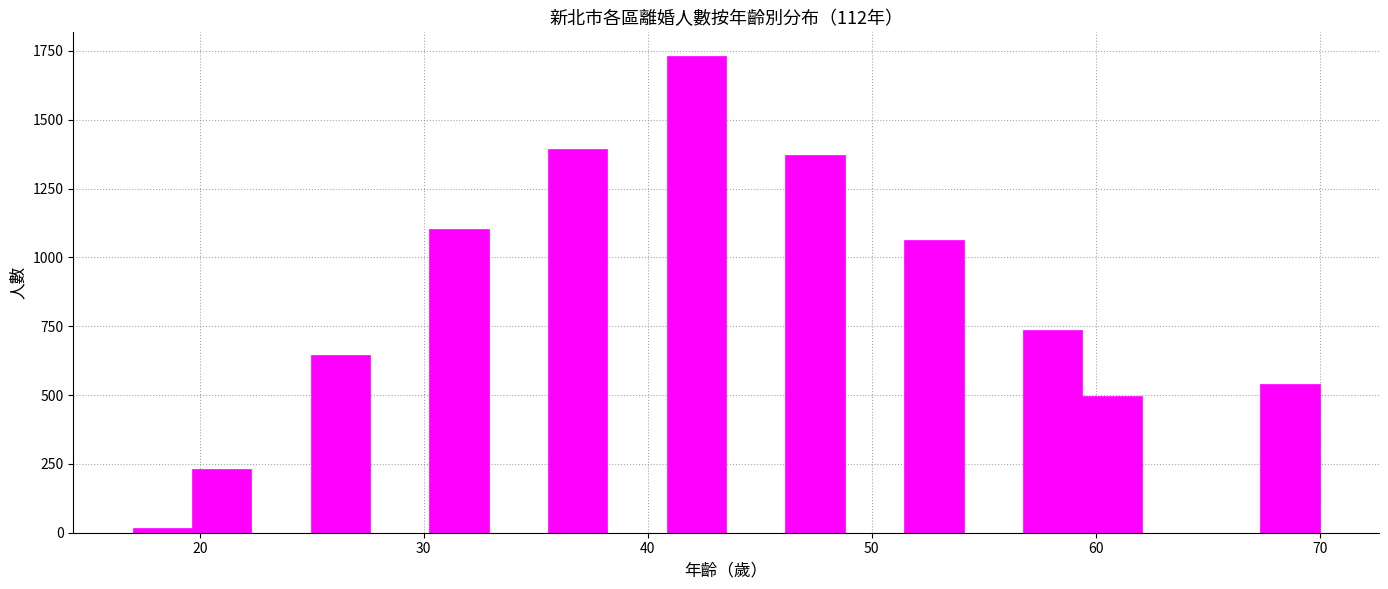

Read against the x-axis, roughly where is the centre of the tallest bar?

42